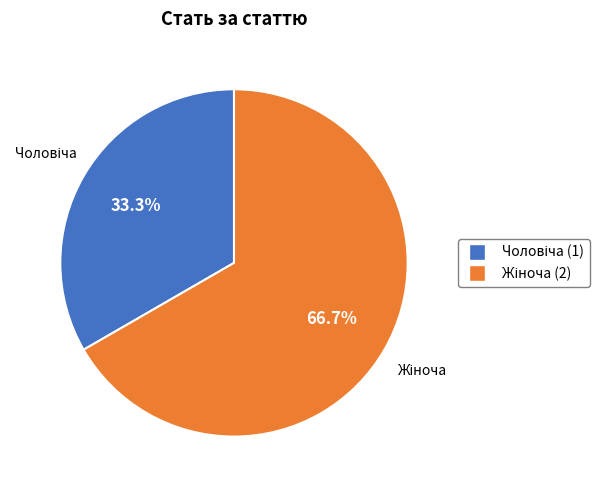

Does any single category account for the majority?

Yes